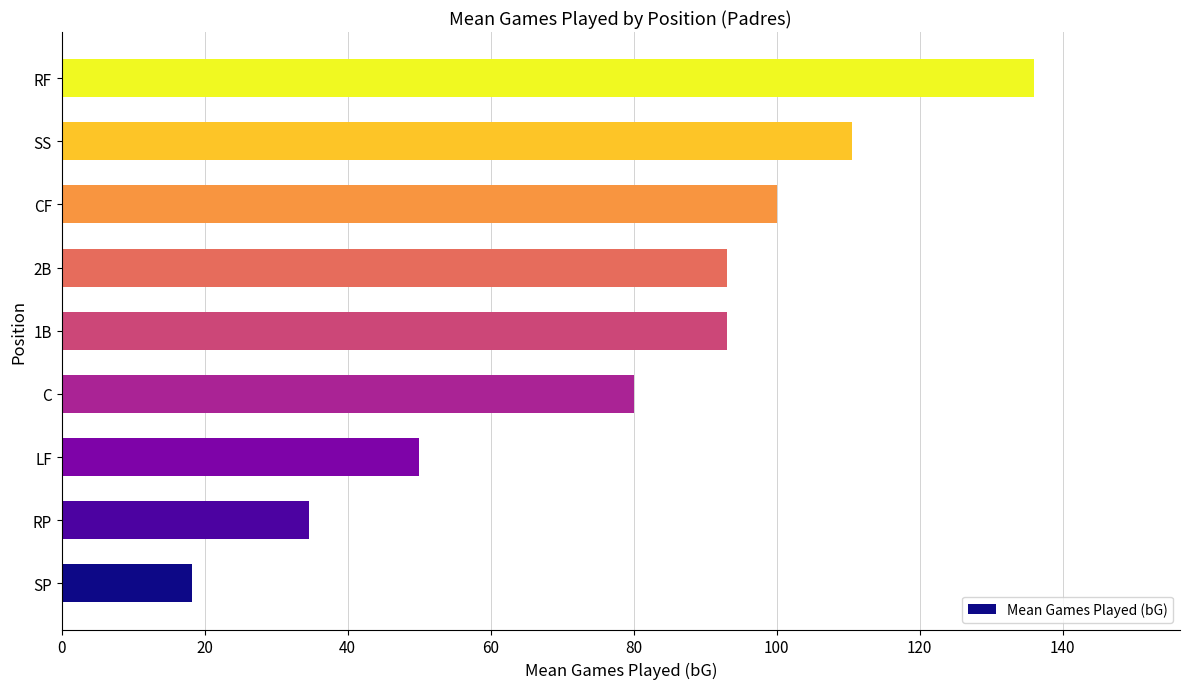

The chart shows a value of 48.8 at SS. True or false?

False